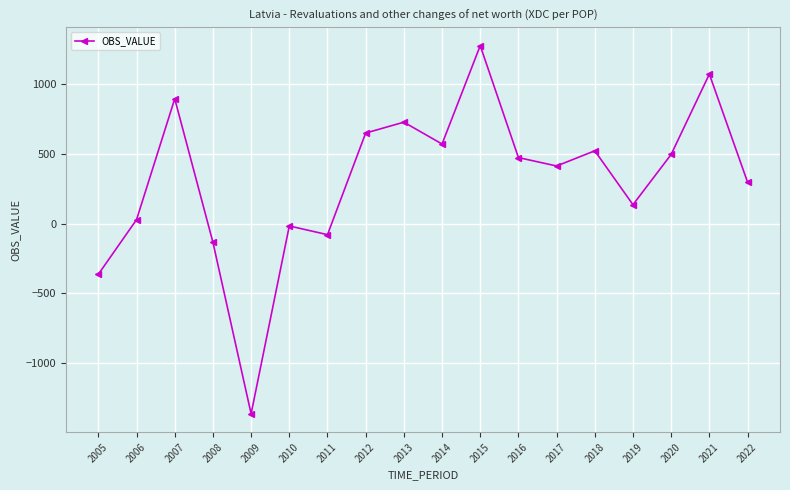

Between 2015 and 2019, which is larger?

2015